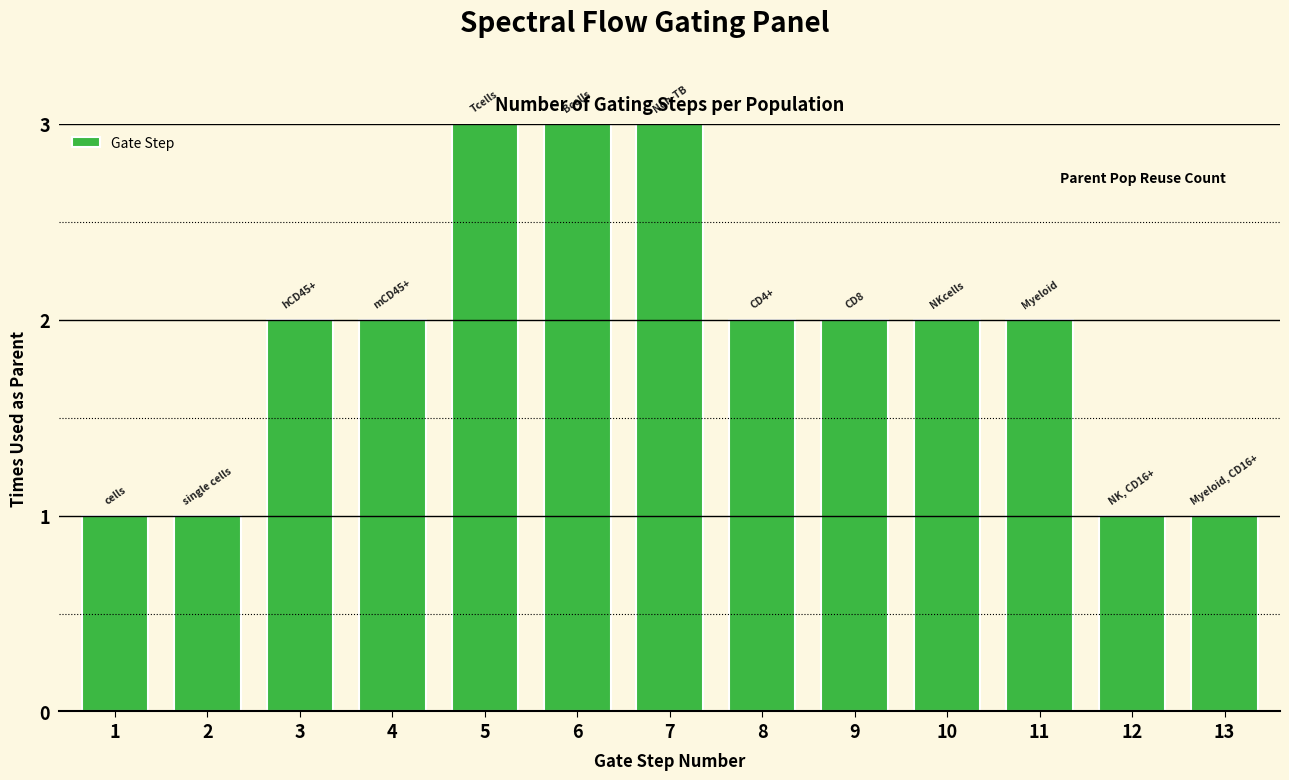

What is the difference between the values at 9 and 6?

1